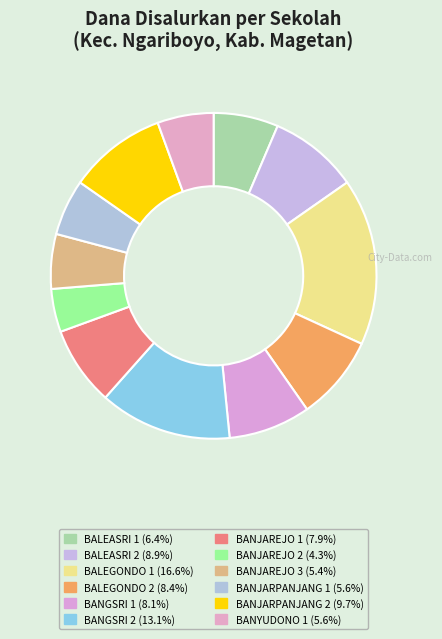

How many segments does this pie chart have?

12